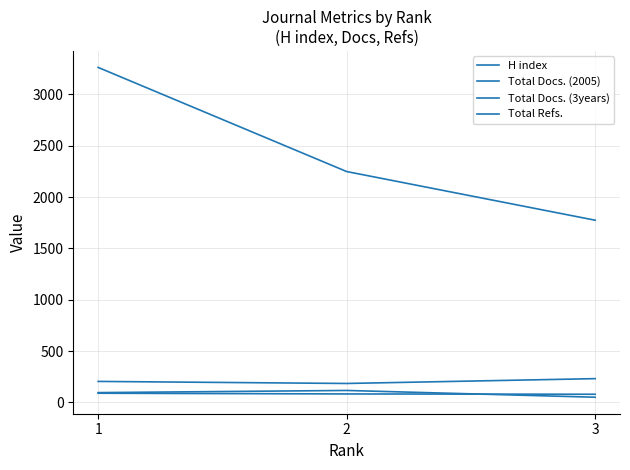

Does the chart have visible grid lines?

Yes